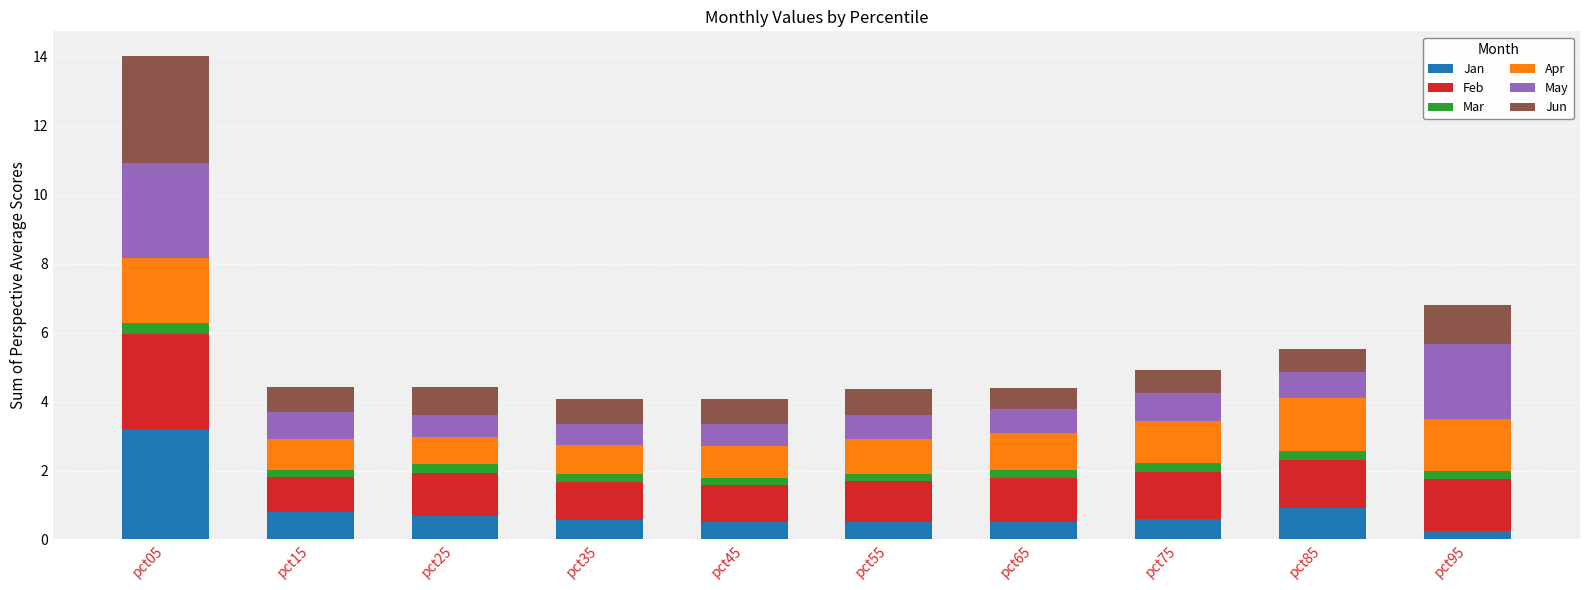

At which category is the sum across all series the highest?

pct05